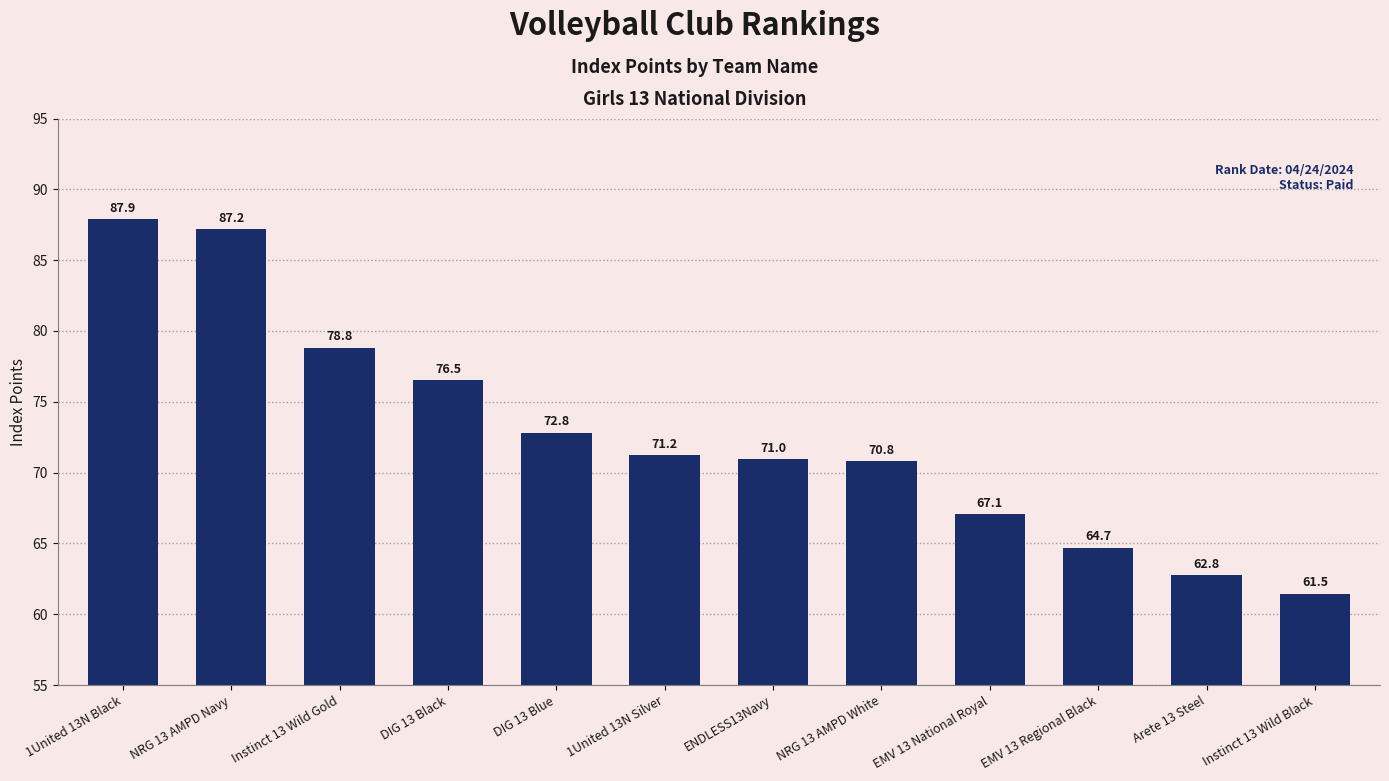

The chart shows a value of 87.2 at NRG 13 AMPD Navy. True or false?

True